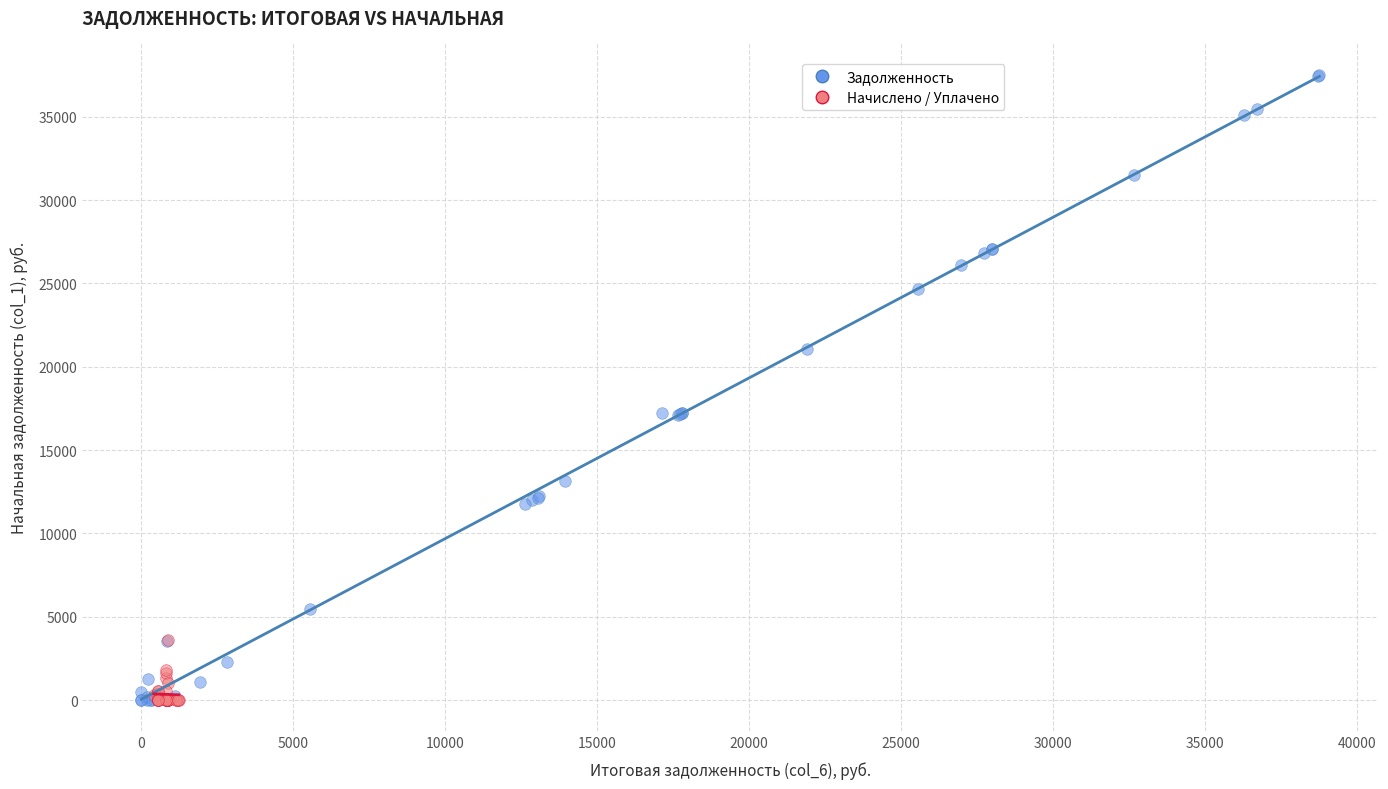

Which series reaches the maximum Y coordinate?

Задолженность